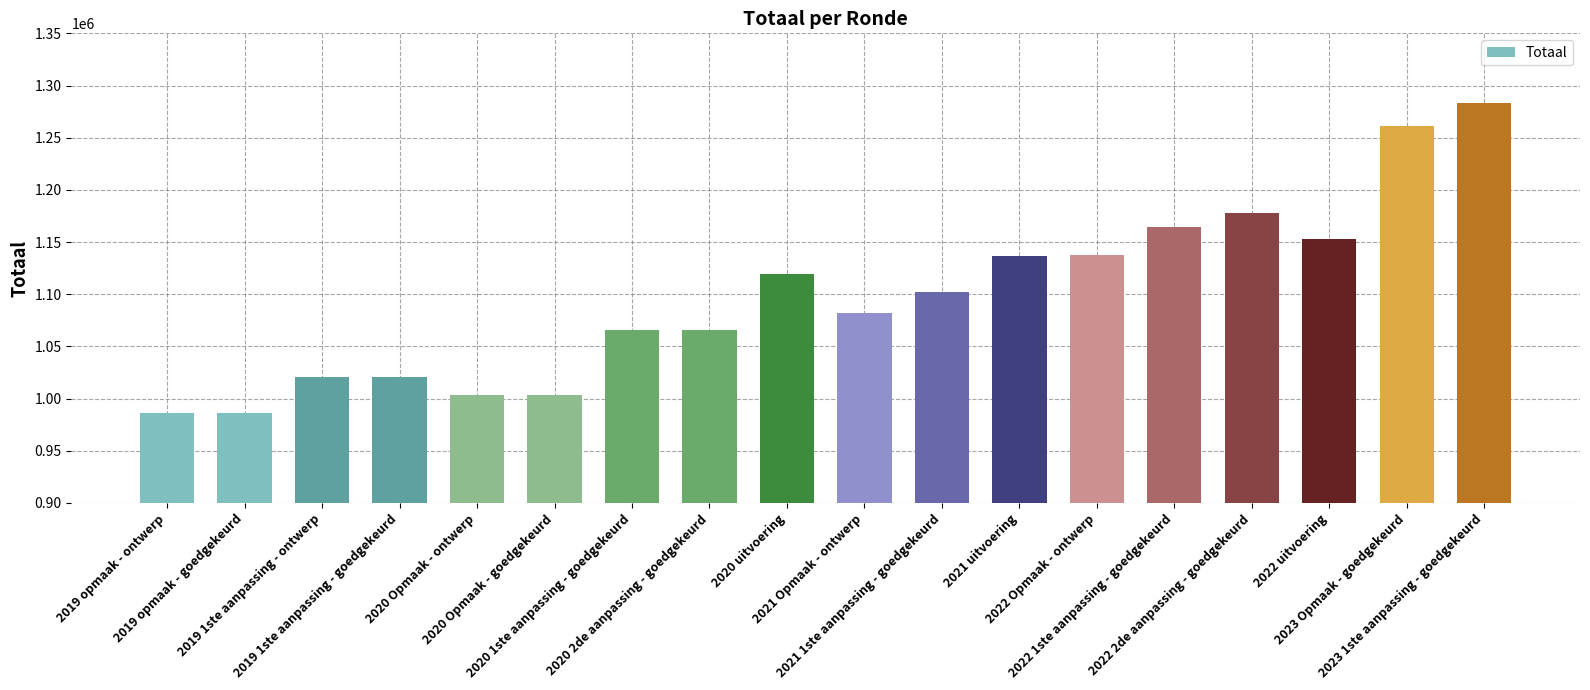

Where does the data first go above 1102032?

2020 uitvoering